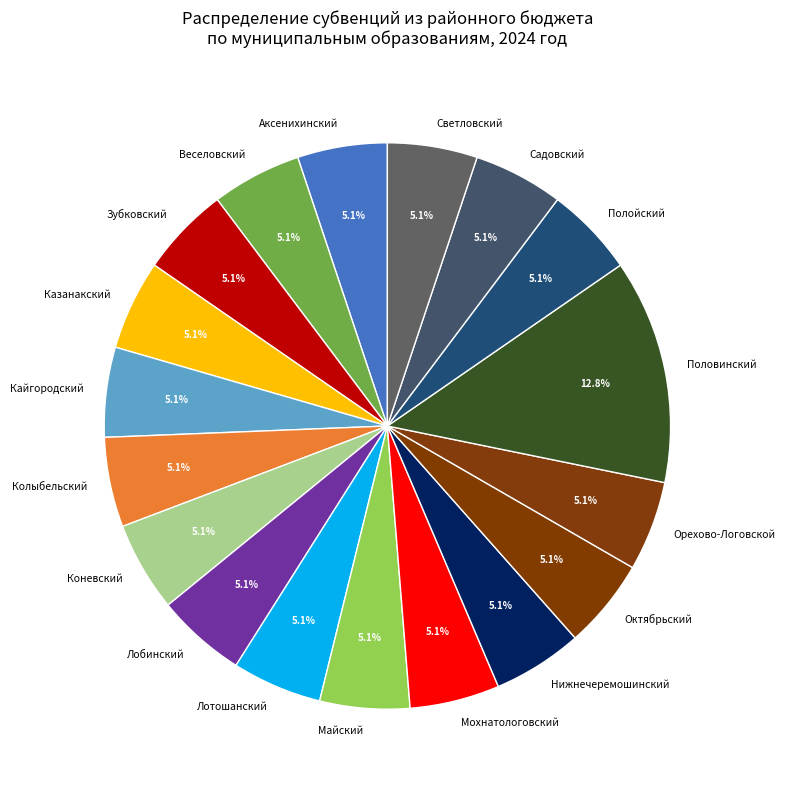

How many slices are in this pie chart?

18